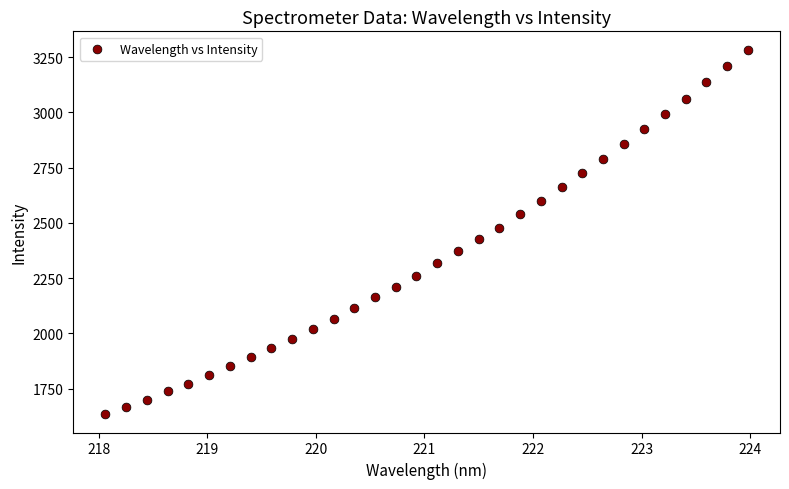

What is the range of X values (max minus min)?

5.9